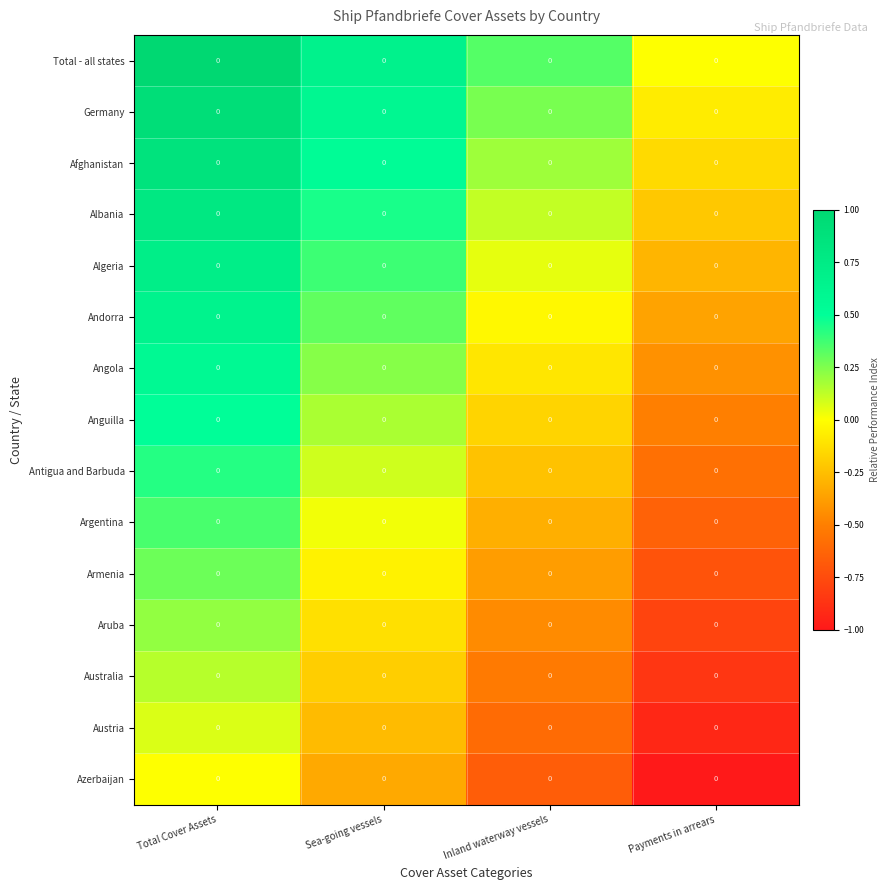

Is the value of Angola at Inland waterway vessels greater than the value of Germany at Total Cover Assets?

No